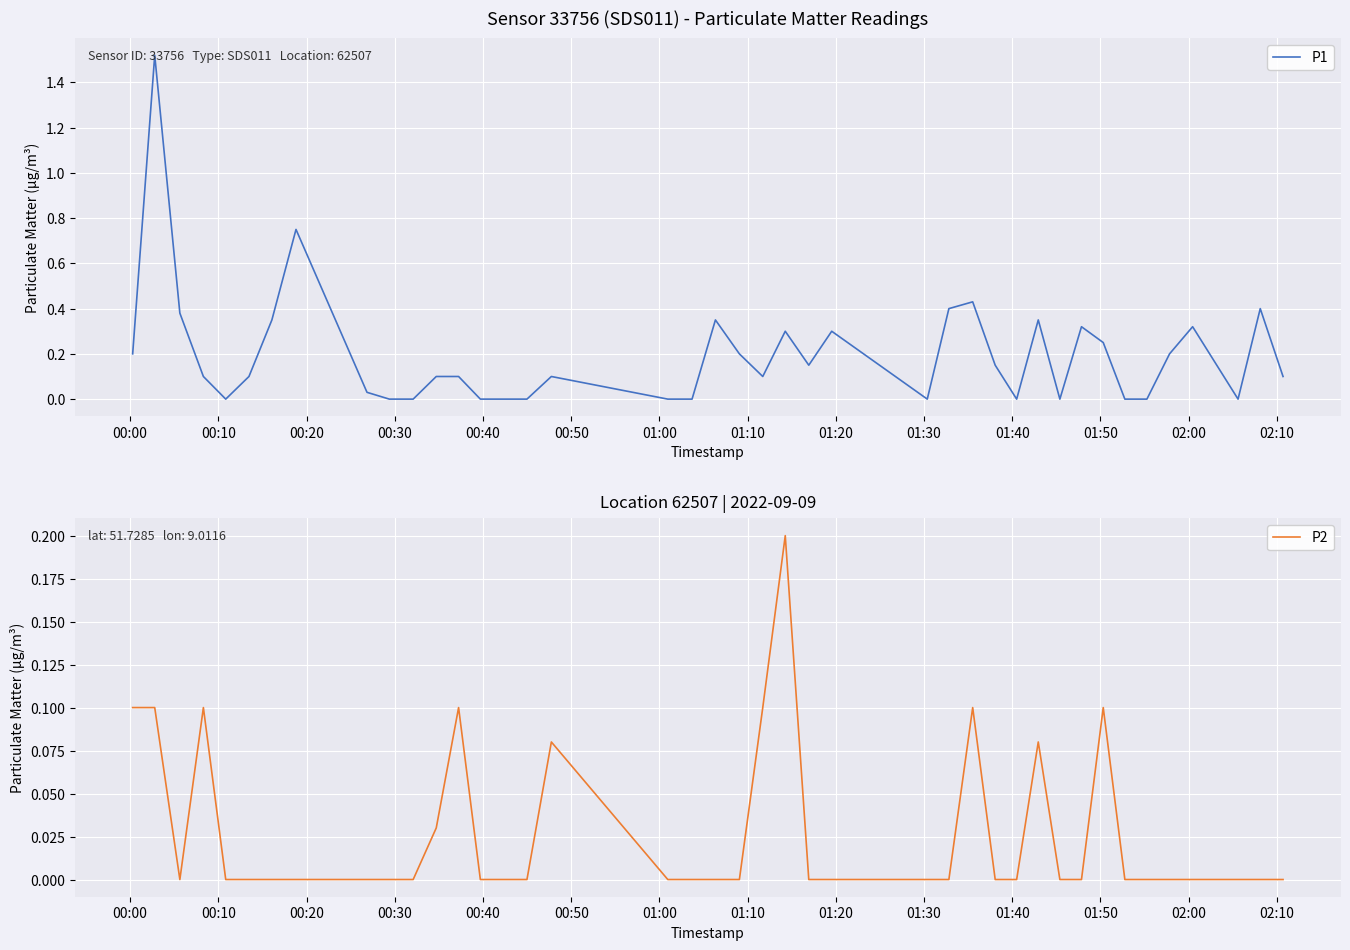

How many series are shown in this chart?

2